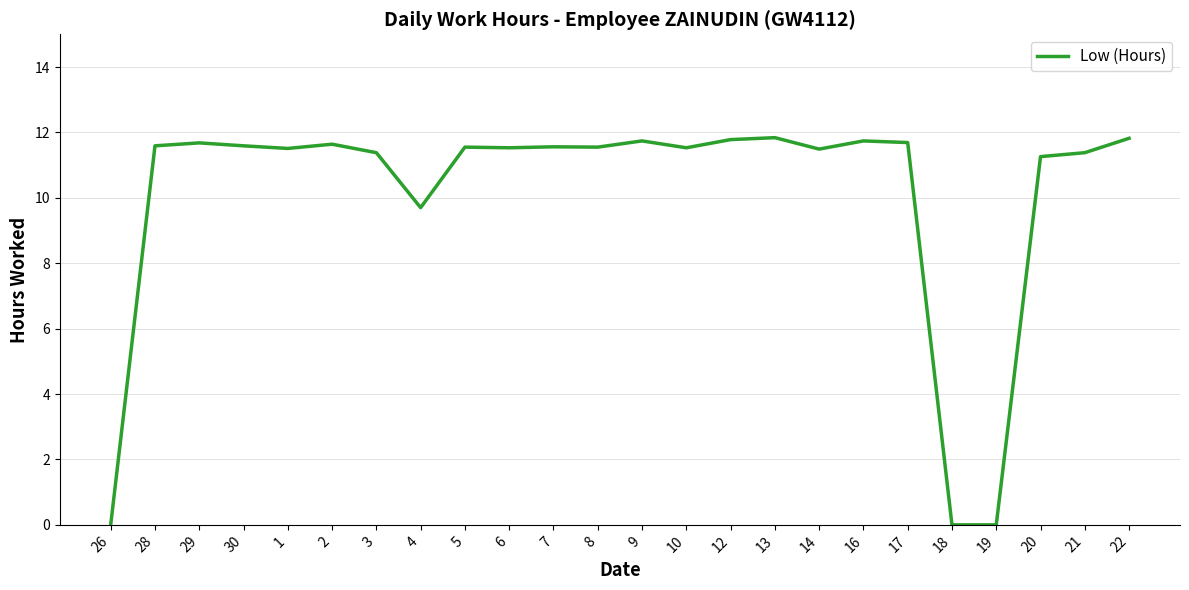

The chart shows a value of 18.1 at 14. True or false?

False